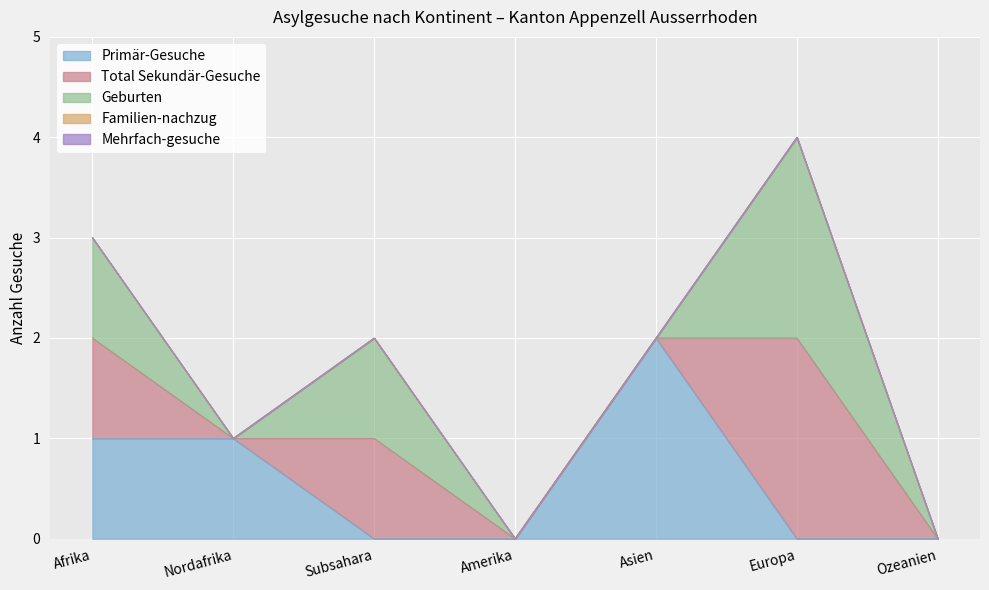

What is the label of the 3rd point from the left?

Subsahara